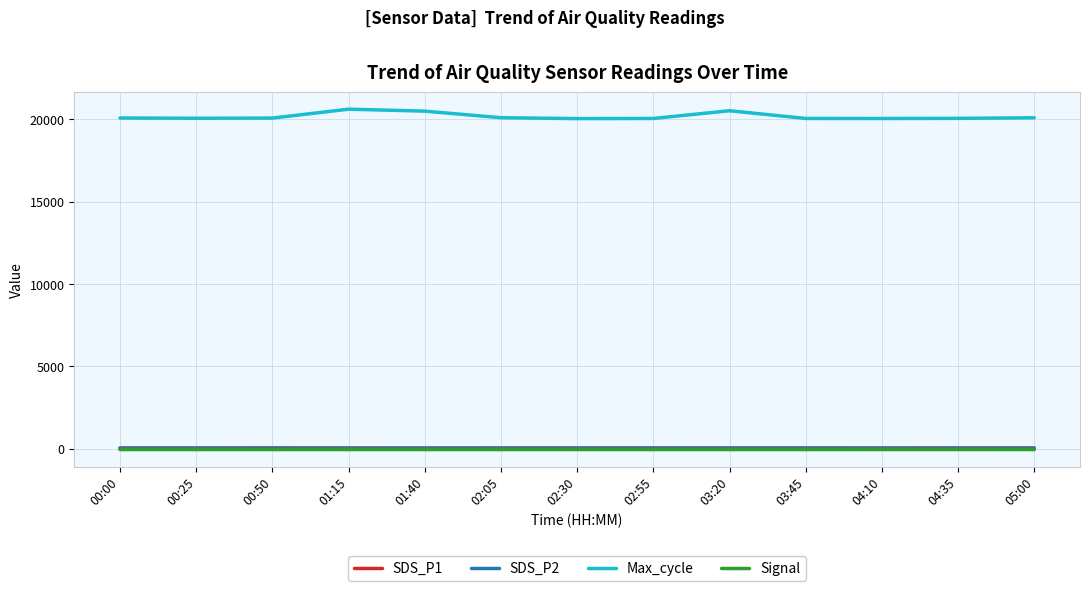

True or false: Signal and Max_cycle intersect in this chart.

False